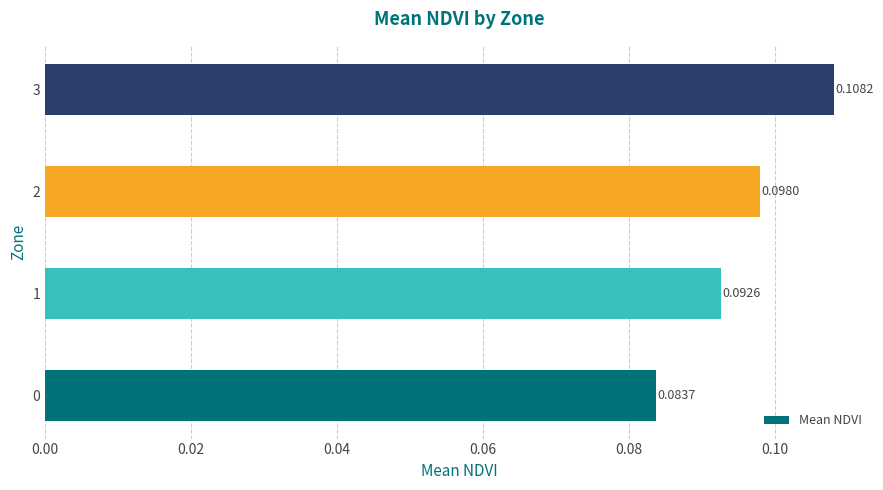

Which label corresponds to the largest value in the chart?

3